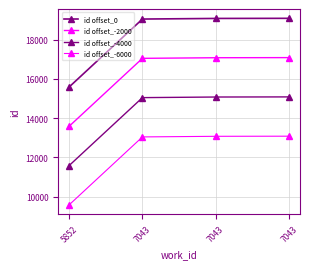

True or false: id offset_-2000 has more than 1 points higher than both neighbors.

False